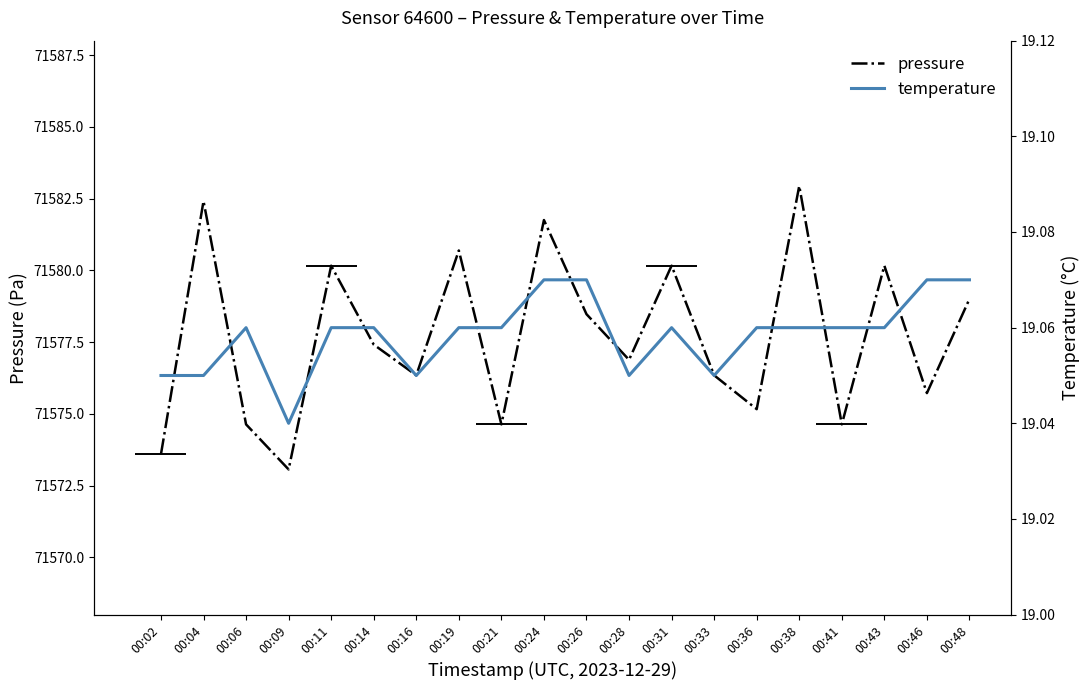

Which category has the highest value in the temperature series?

00:24